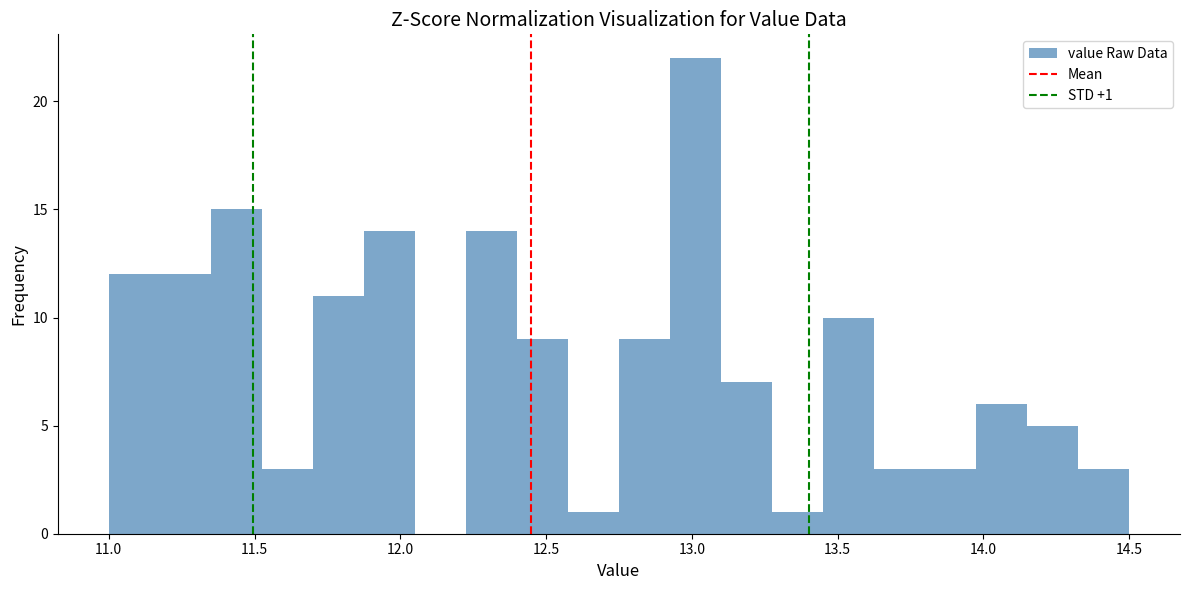

Read against the x-axis, roughly where is the centre of the tallest bar?

13.00